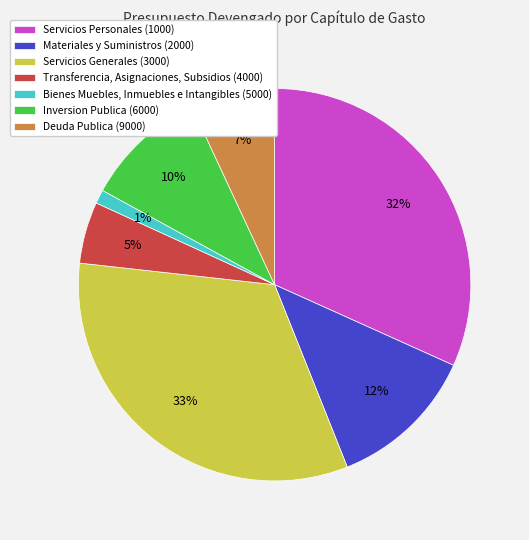

Rank the categories by value from lowest to highest.

Bienes Muebles, Inmuebles e Intangibles, Transferencia, Asignaciones, Subsidios, Deuda Publica, Inversion Publica, Materiales y Suministros, Servicios Personales, Servicios Generales